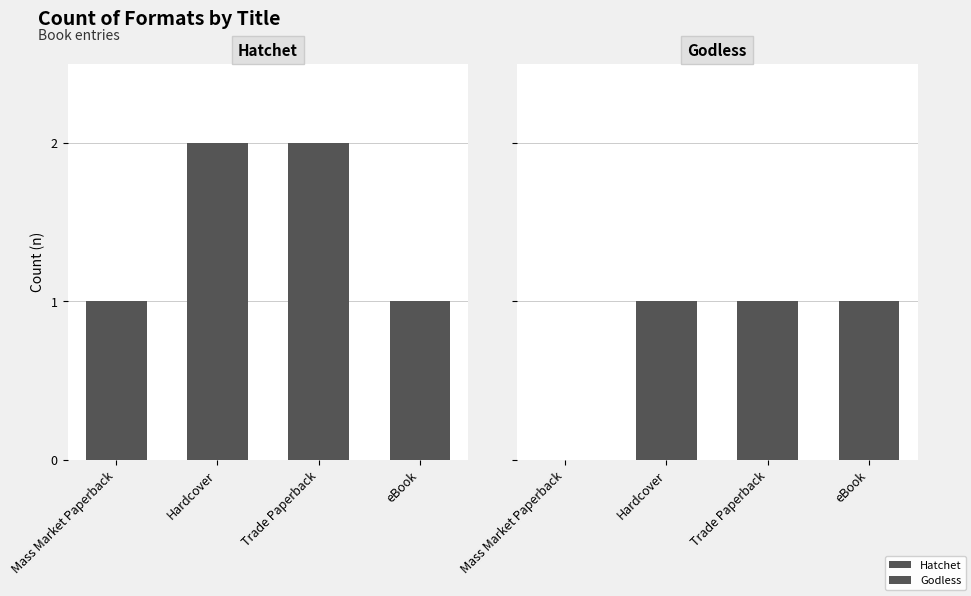

How many Godless values are between 1 and 2?

3